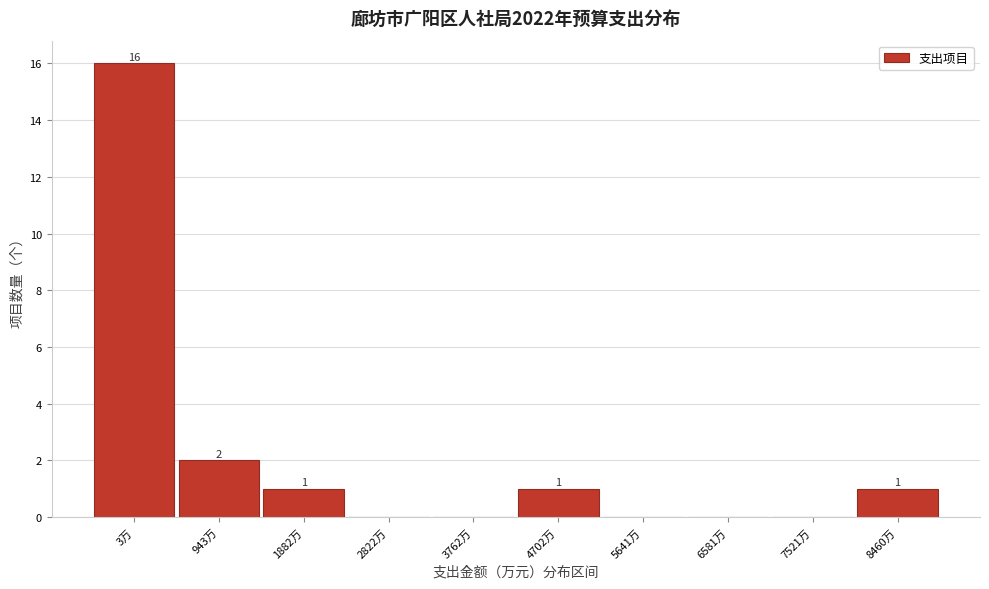

Reading left to right, what are all the values shown in this chart?

3万=16	943万=2	1882万=1	2822万=0	3762万=0	4702万=1	5641万=0	6581万=0	7521万=0	8460万=1